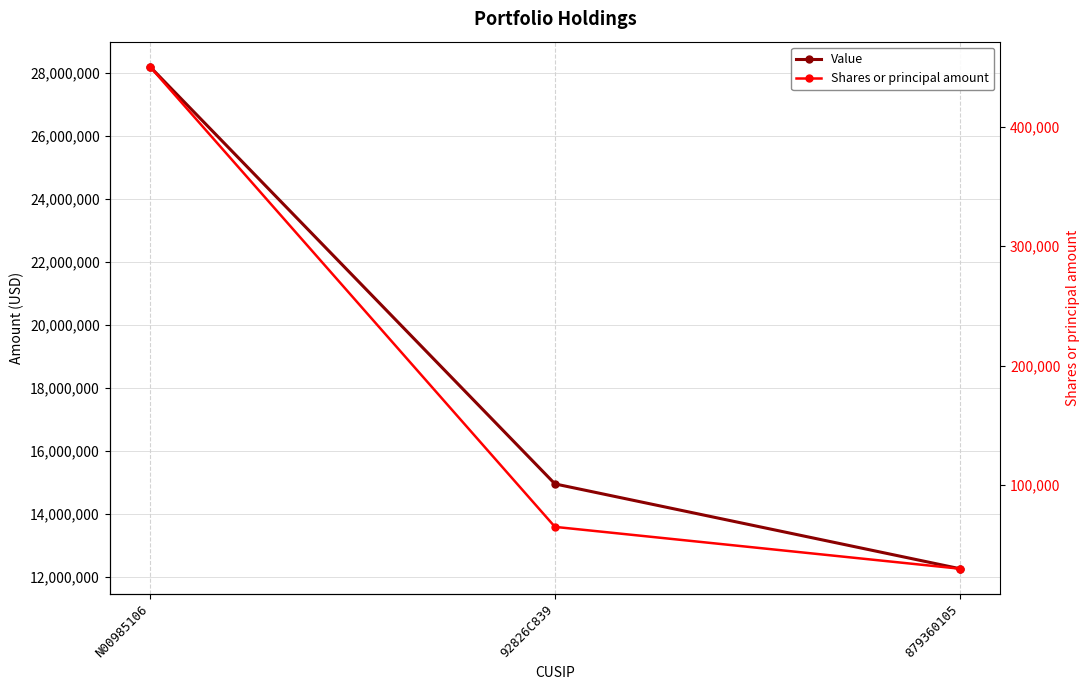

Between N00985106 and 92826C839, which series saw the biggest shift?

Value